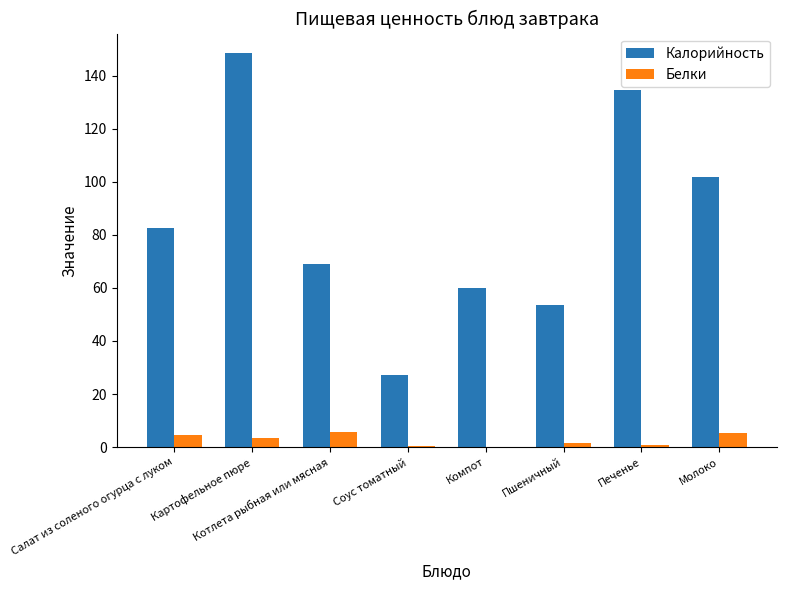

What is the average value of the Калорийность series?

84.7